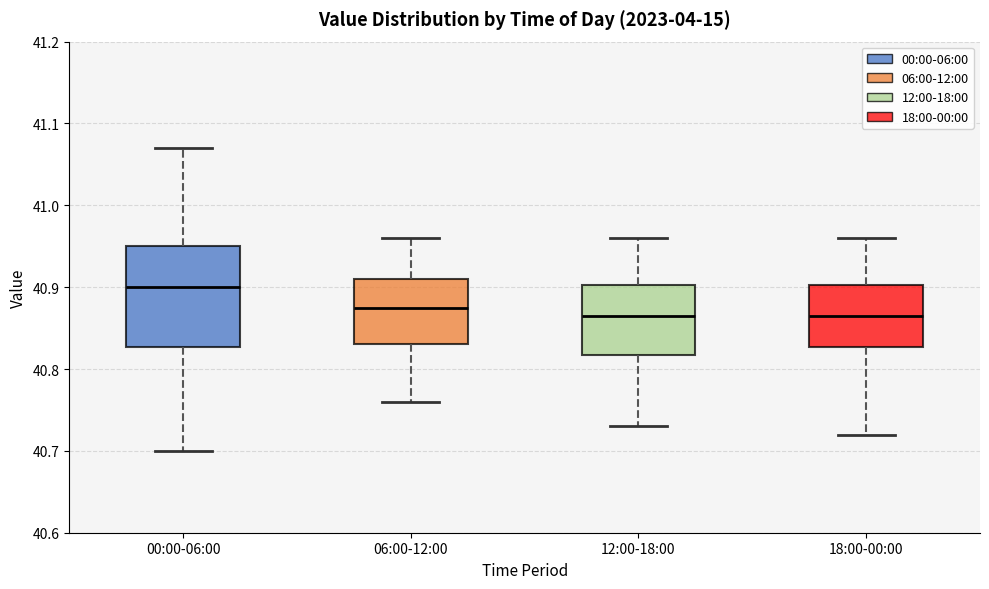

Where does the upper whisker of the box for 18:00-00:00 end on the y-axis? The values are not printed on the chart, so give them approximately, as read against the axis.

40.96